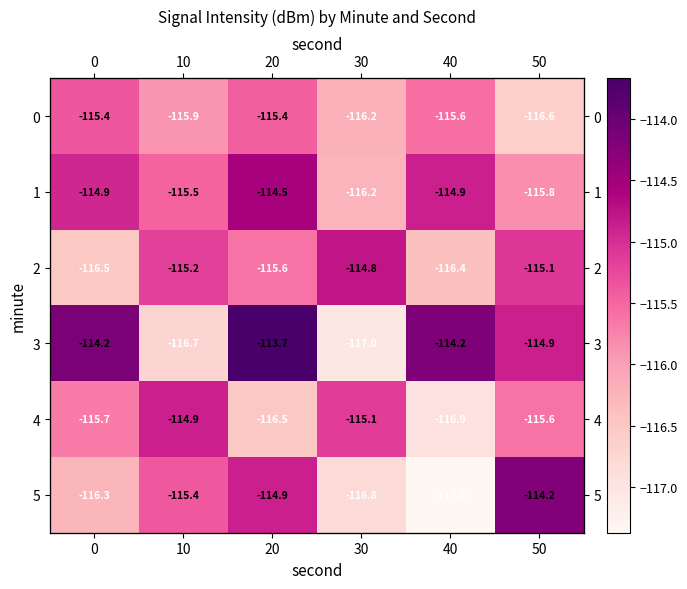

At which category is the sum across all series the highest?

20